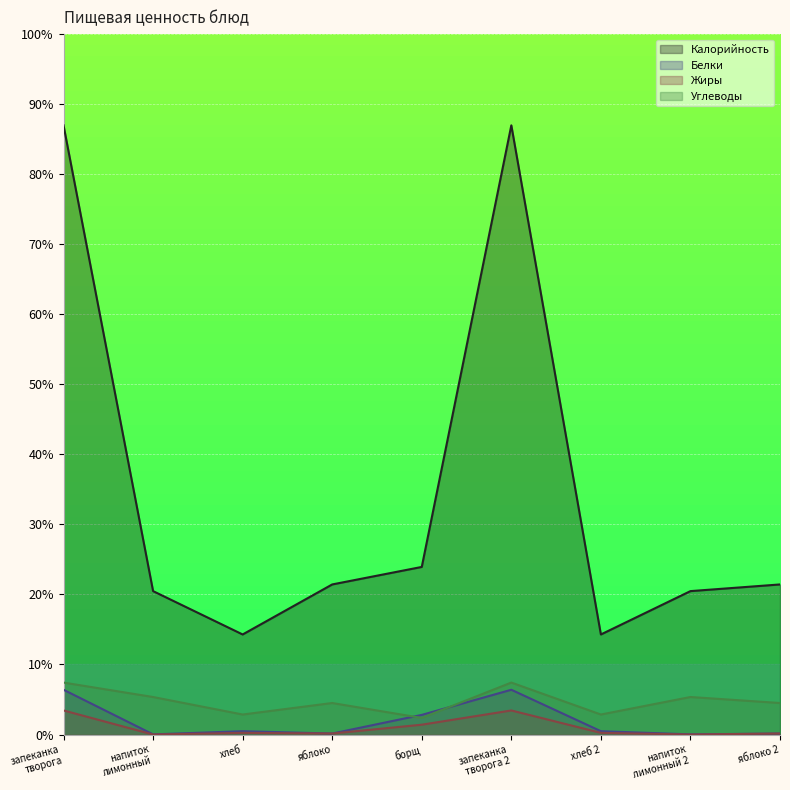

How many distinct data groups are displayed?

4